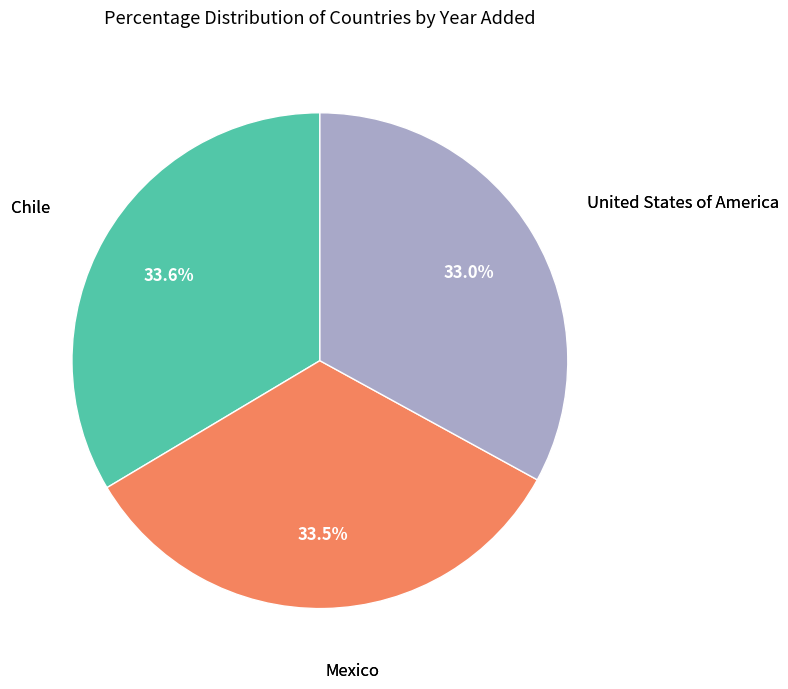

What percentage is NOT represented by Chile?

66.4%